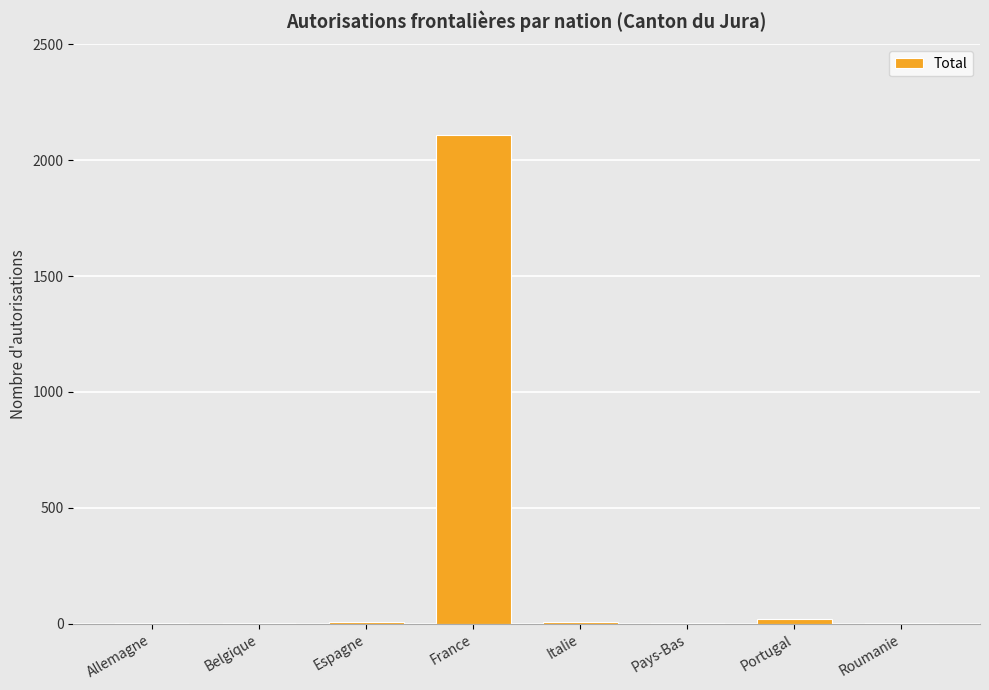

What is the greatest value displayed?

2110